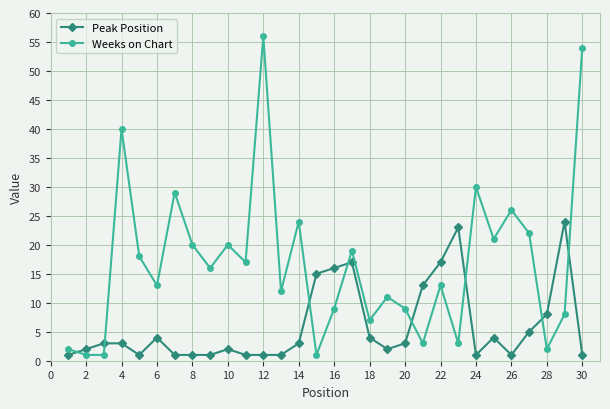

True or false: Weeks on Chart has more than 2 points higher than both neighbors.

True